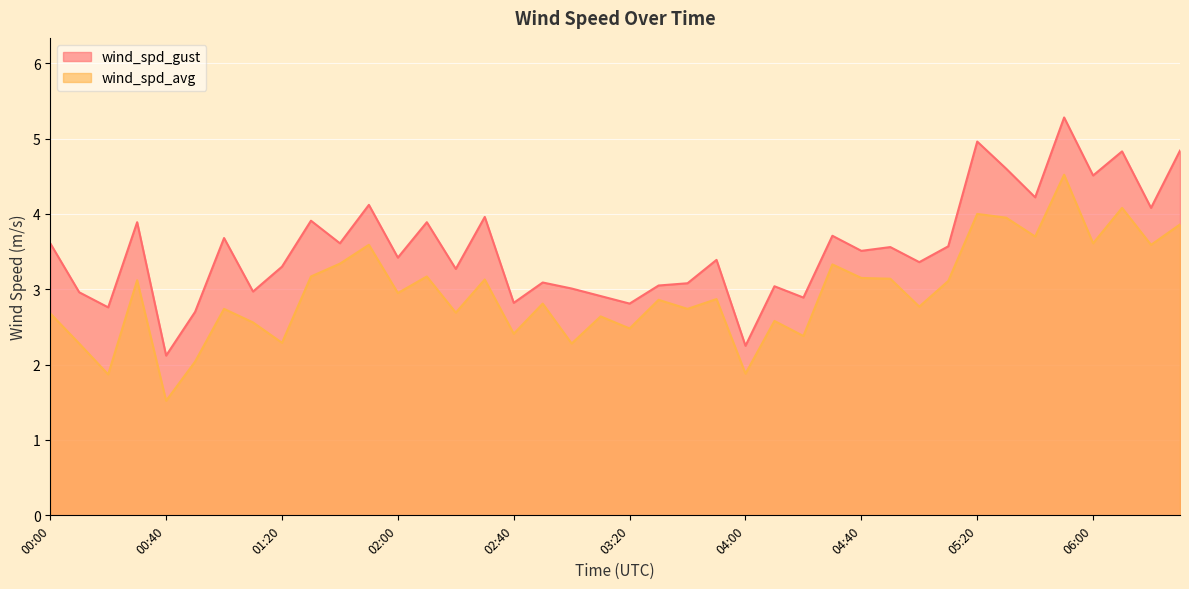

Is it true that wind_spd_gust equals 1.9 at 03:20?

False